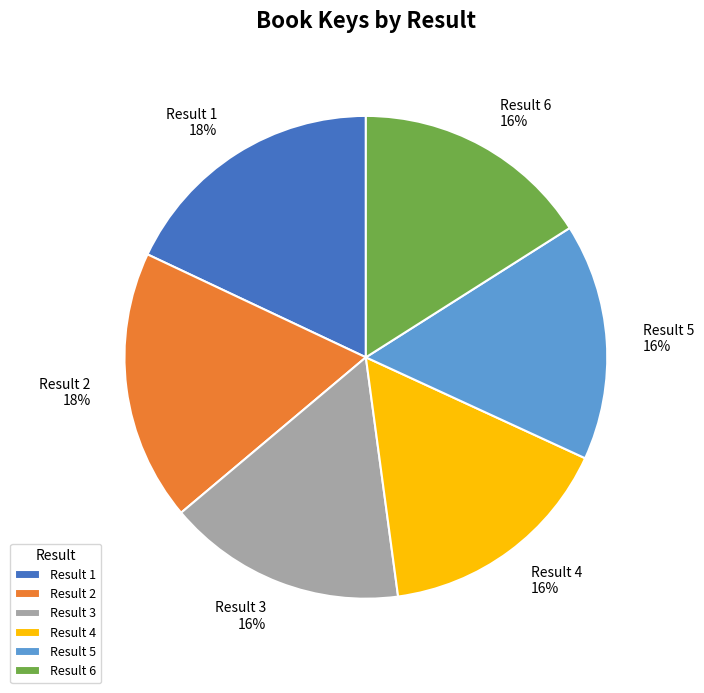

To the nearest percent, what is the combined percentage of Result 5 and Result 3?

32%